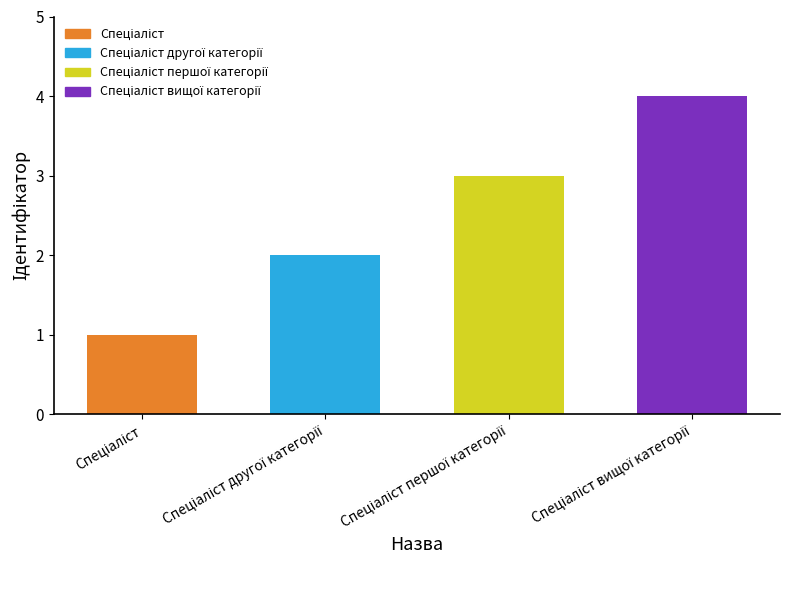

What is the sum of all values?

10